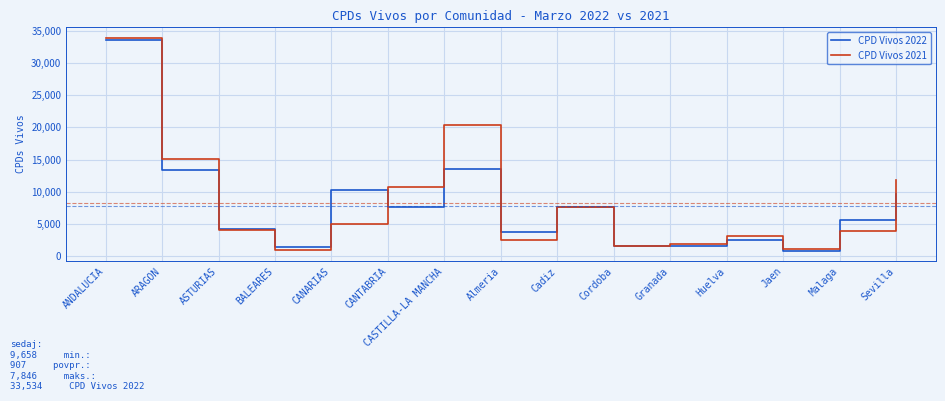

List the series in order of their overall mean, highest first.

CPD Vivos 2021, CPD Vivos 2022